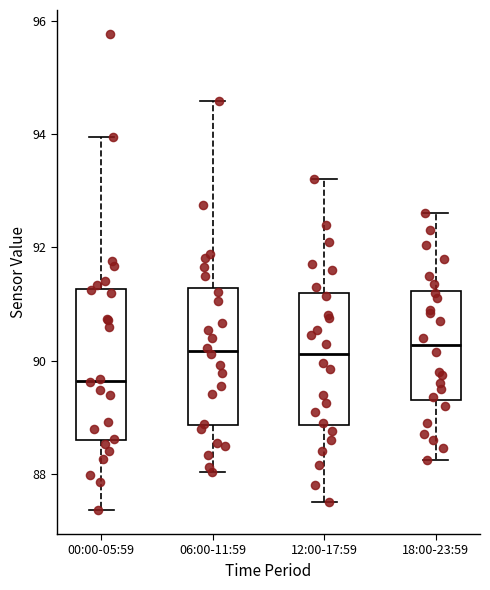

Reading left to right, transcribe this box plot: for each box, give where its median line is, the range the box spans, and where its two whiskers end, as read against the y-axis. The values are not printed on the chart, so give them approximately, as read against the axis.

00:00-05:59: median 89.6, box 88.6 to 91.2, whiskers 87.4 to 94.0
06:00-11:59: median 90.2, box 88.8 to 91.2, whiskers 88.0 to 94.6
12:00-17:59: median 90.2, box 88.8 to 91.2, whiskers 87.6 to 93.2
18:00-23:59: median 90.2, box 89.4 to 91.2, whiskers 88.2 to 92.6